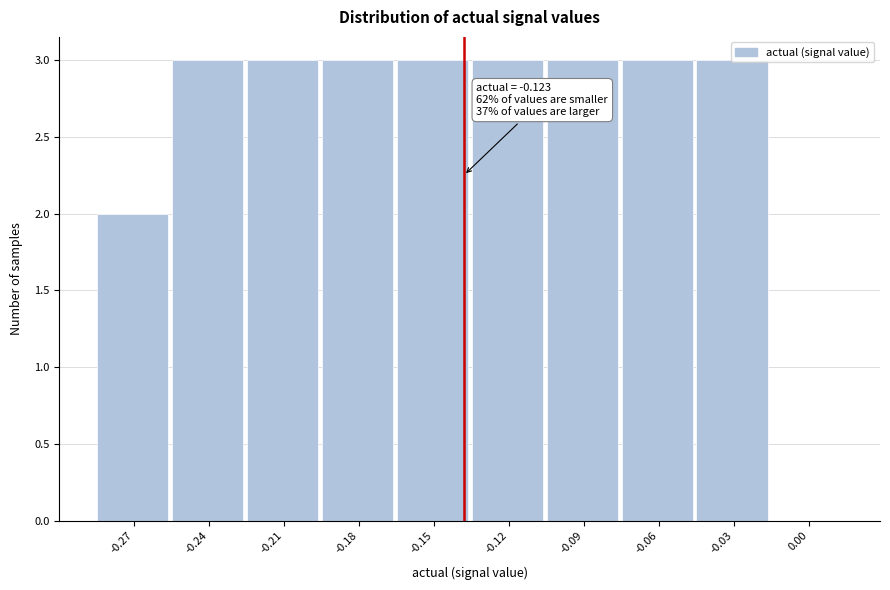

What is the approximate value at -0.21?

3